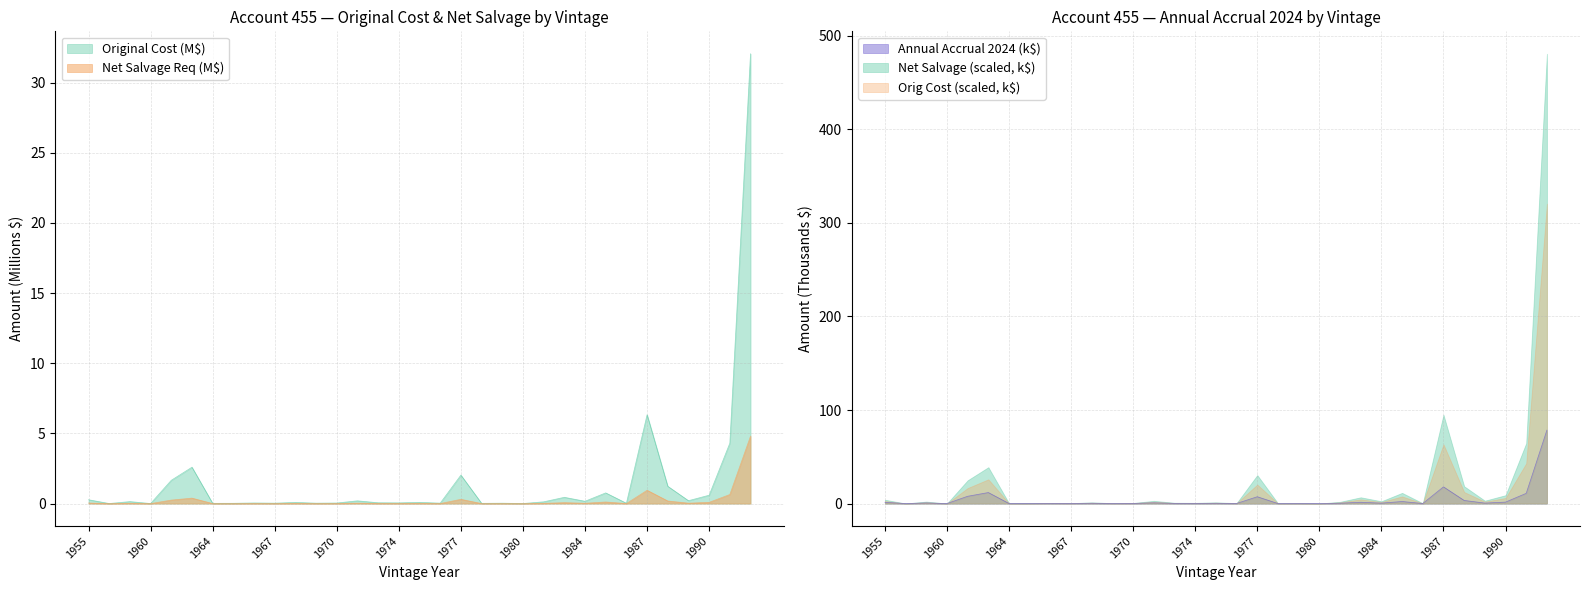

In Annual Accrual 2024, how many points are higher than both neighbors (excluding endpoints)?

11